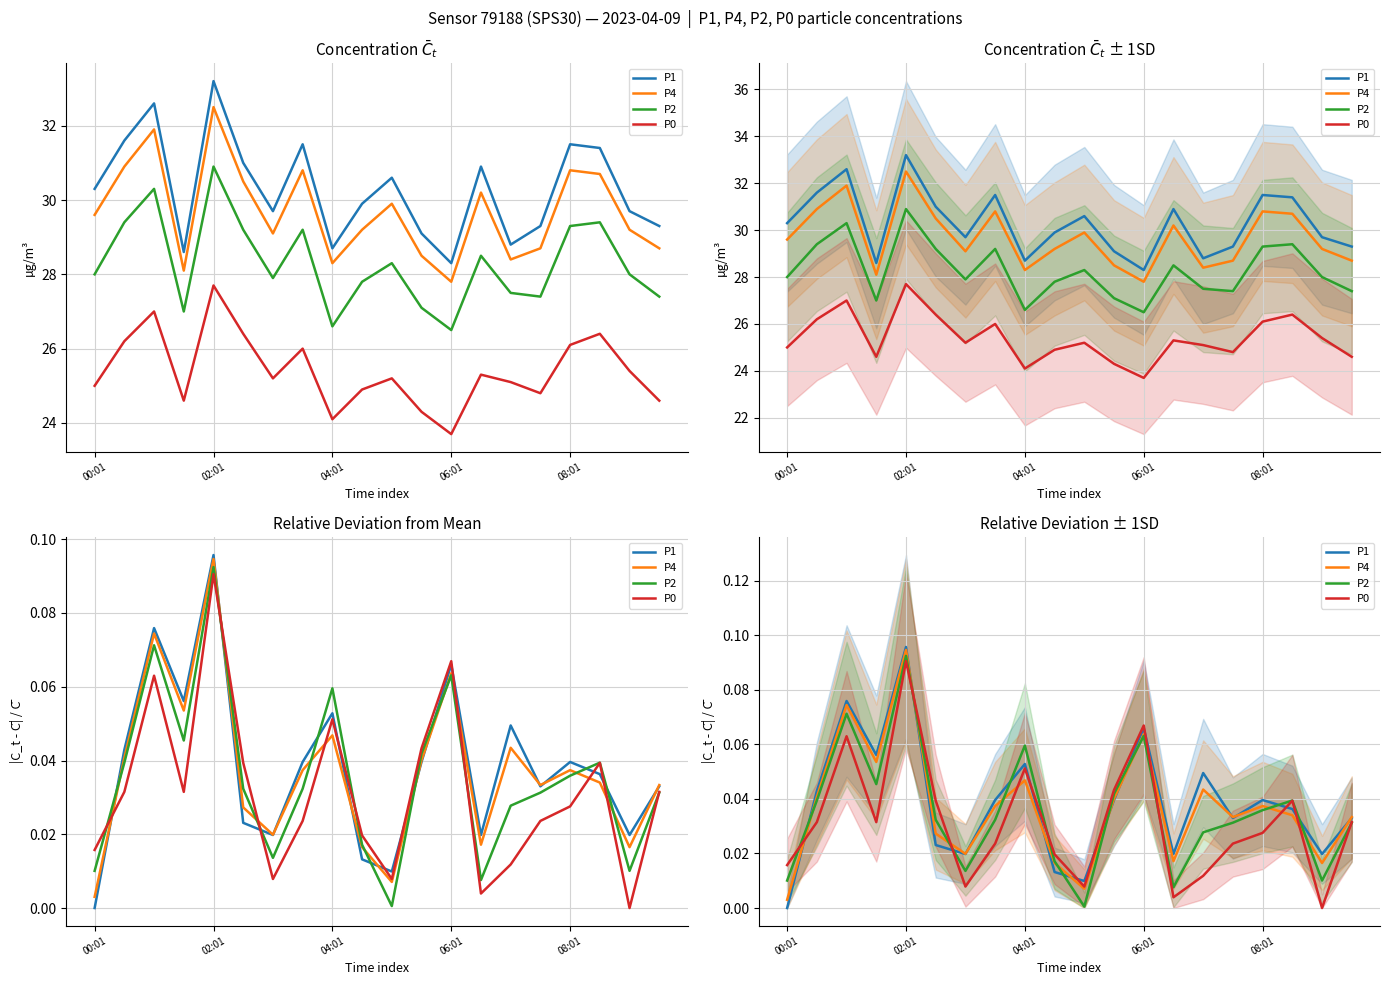

Is it true that P1 equals 0.0 at 00:01?

True